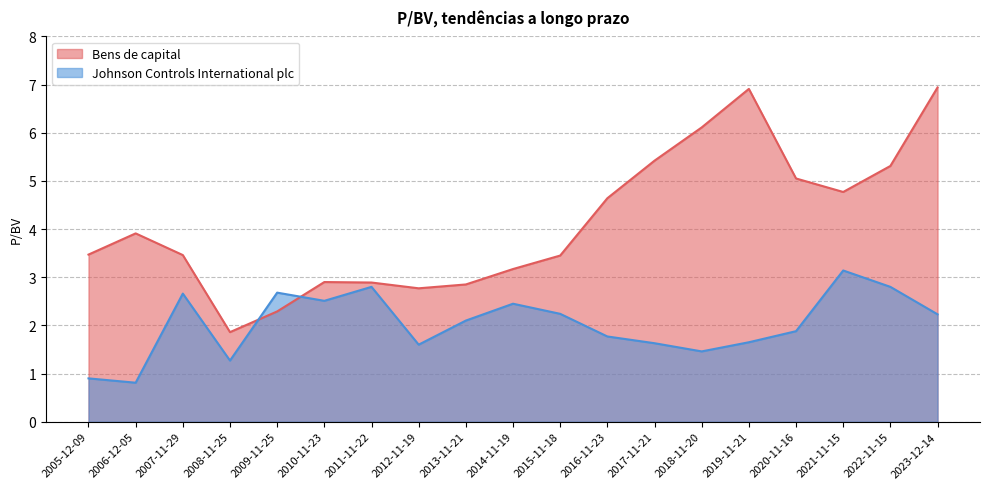

What is the difference between the Johnson Controls International plc values at 2009-11-25 and 2022-11-15?

0.1